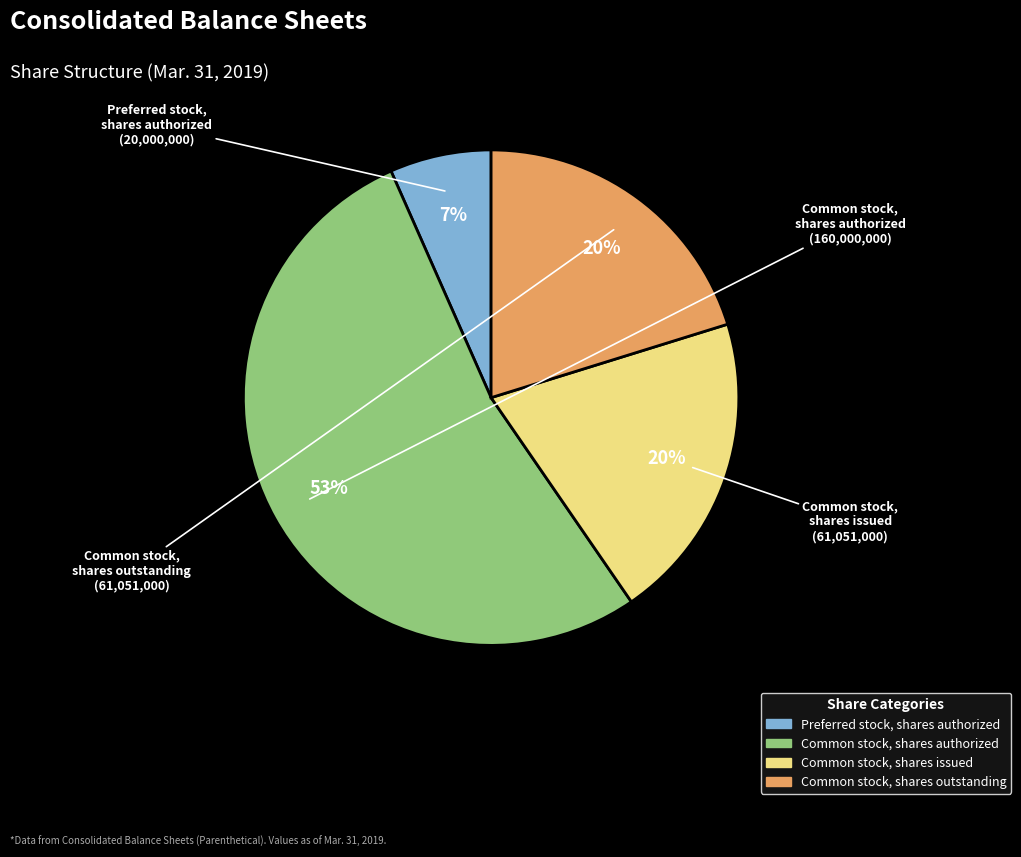

Does Common stock, shares authorized account for over 50% of the chart?

Yes